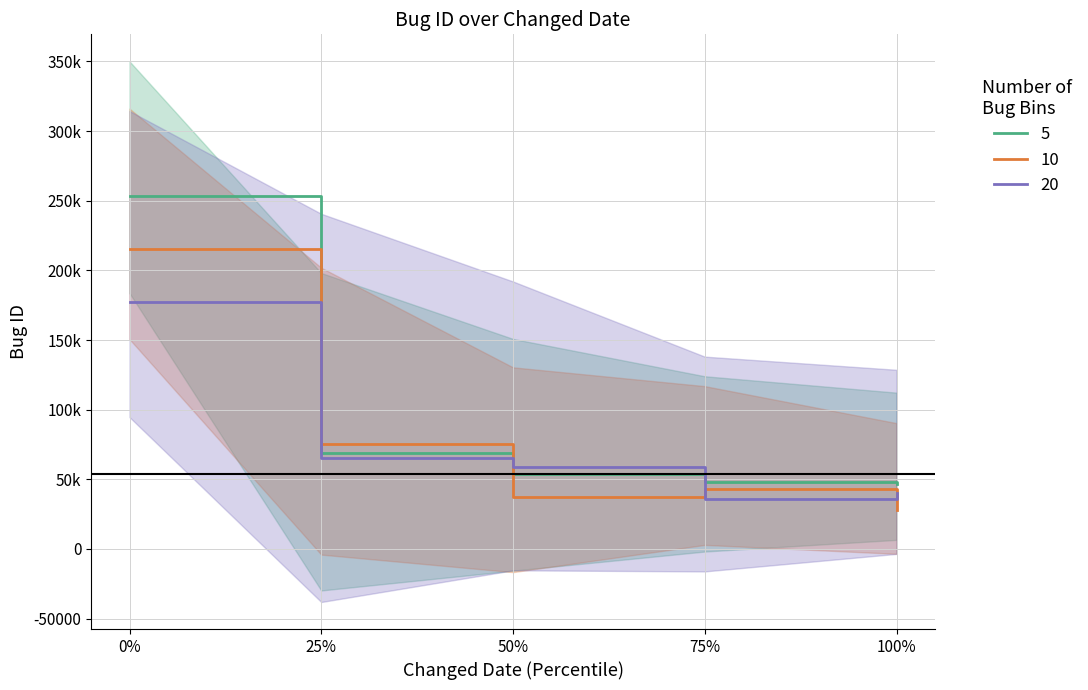

What is the difference between the second highest and minimum values in the Bug ID series?

21772.0